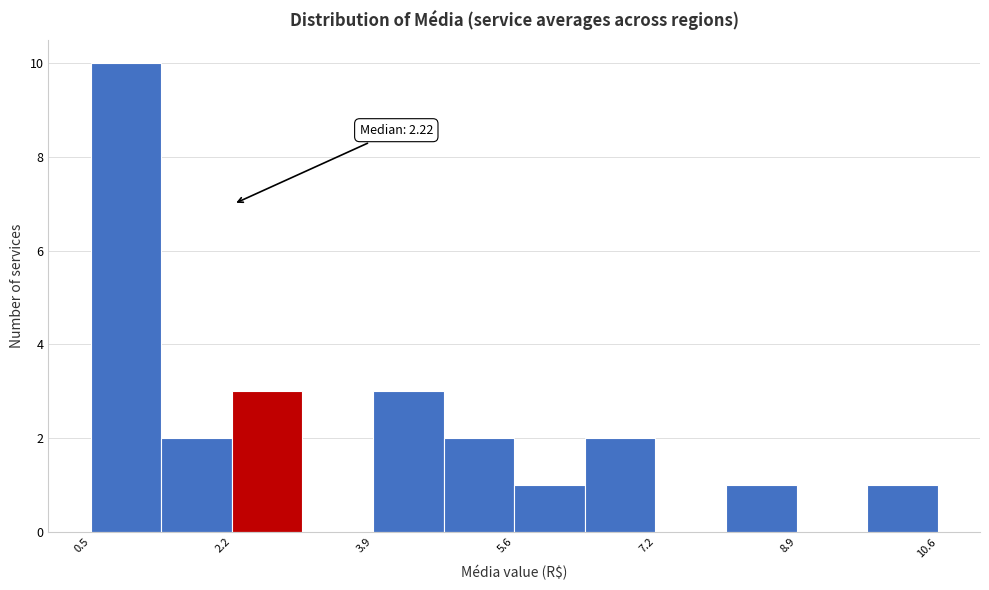

Over which range of the x-axis is the bar tallest?

0.52 to 1.36